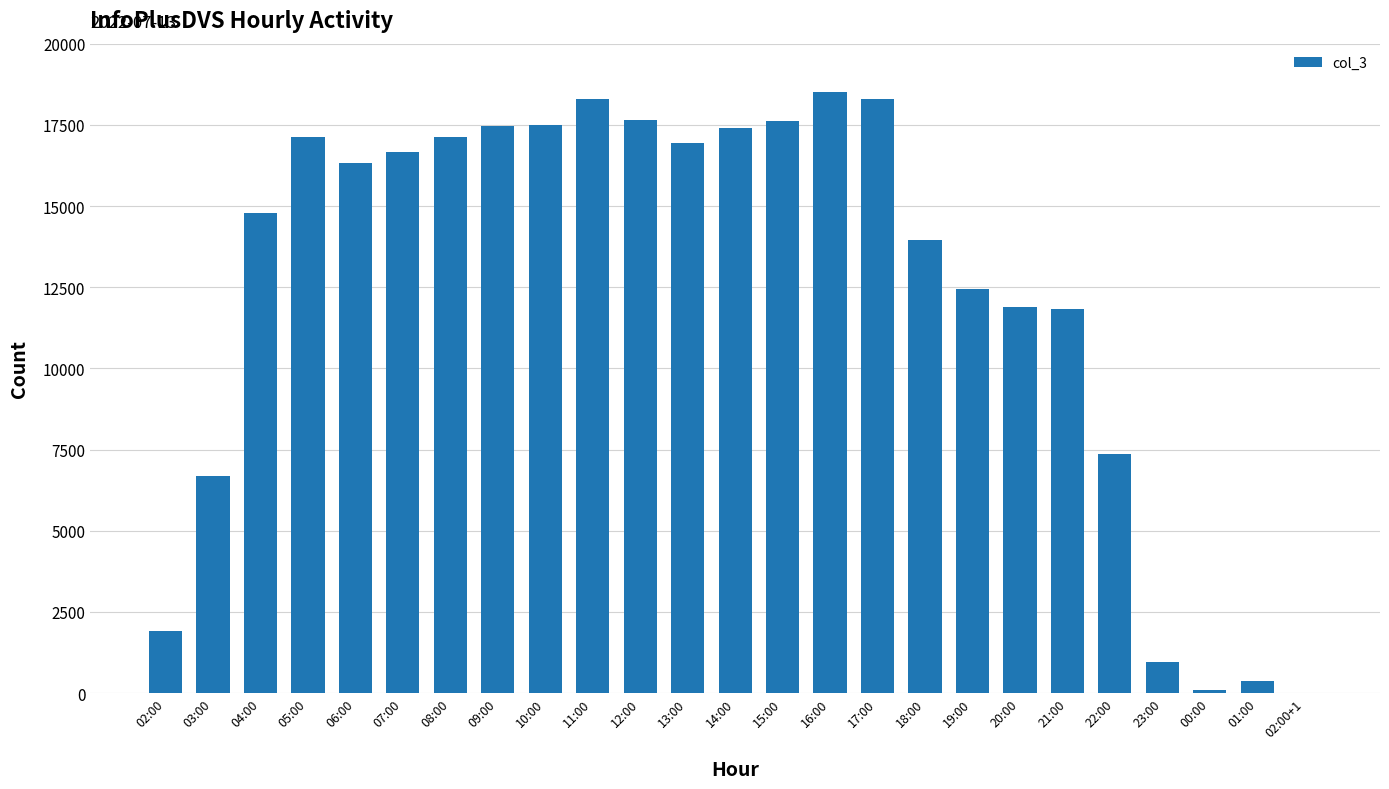

What is the greatest value displayed?

18519